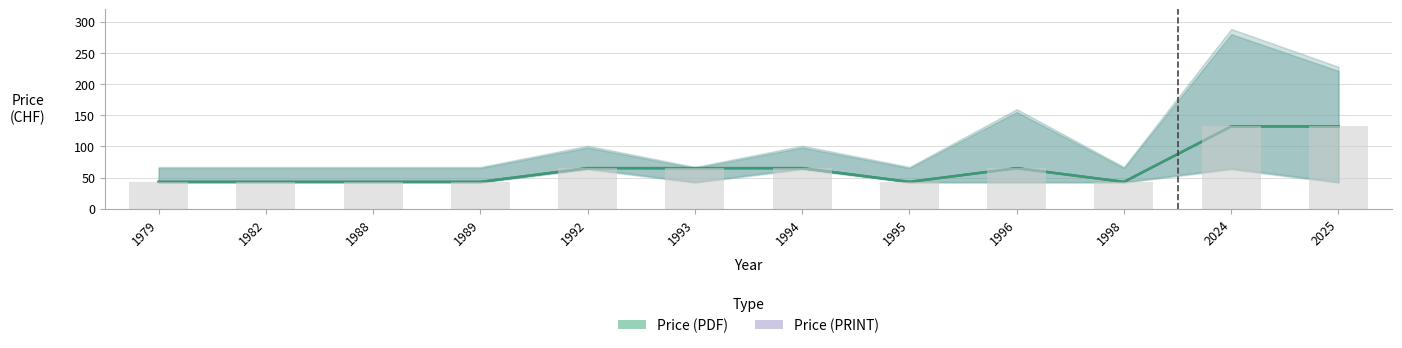

What is the sum of all Price (PRINT) values?

782